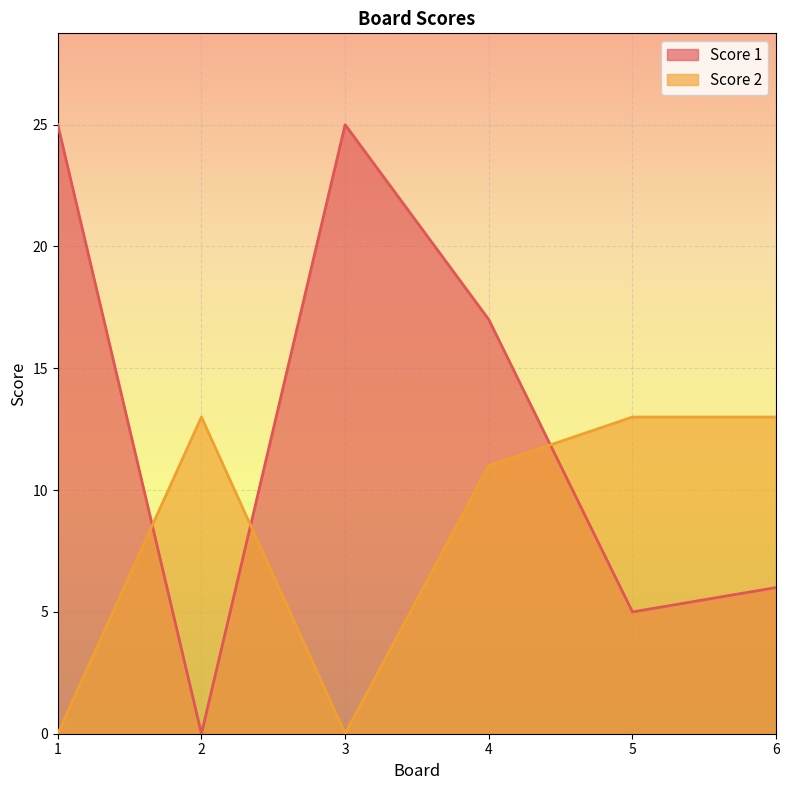

How many distinct data groups are displayed?

2